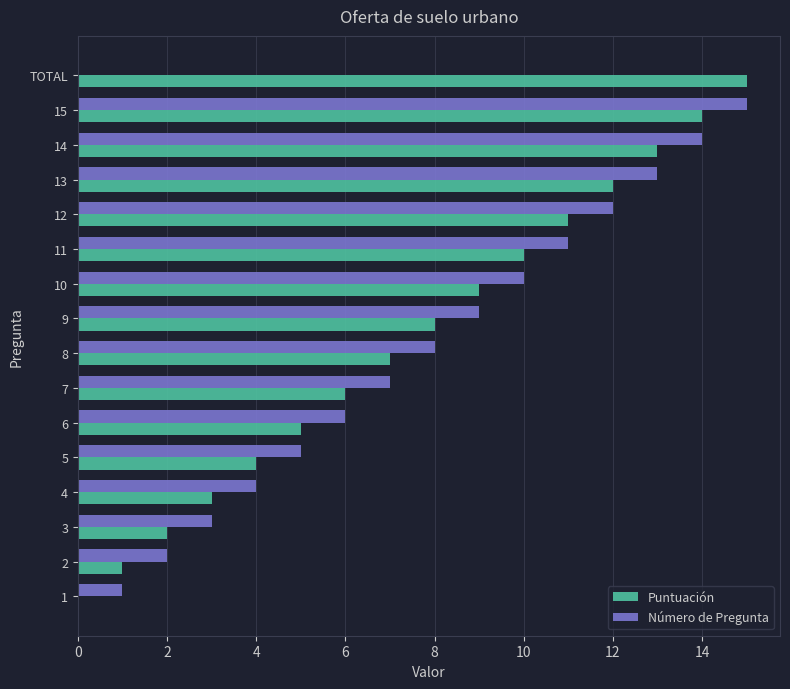

Which series changed the most between 7 and TOTAL?

Puntuación